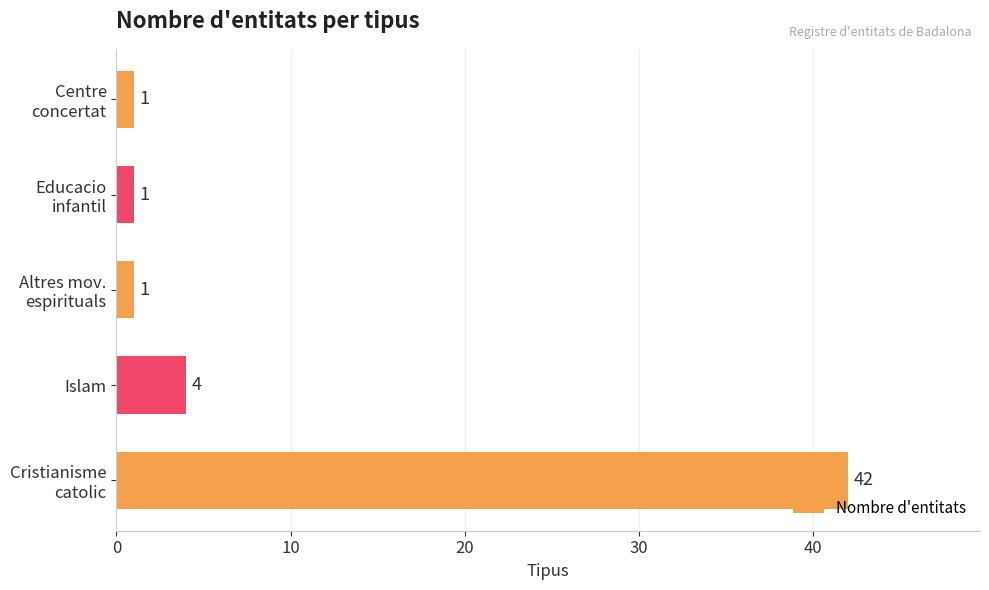

What is the greatest value displayed?

42